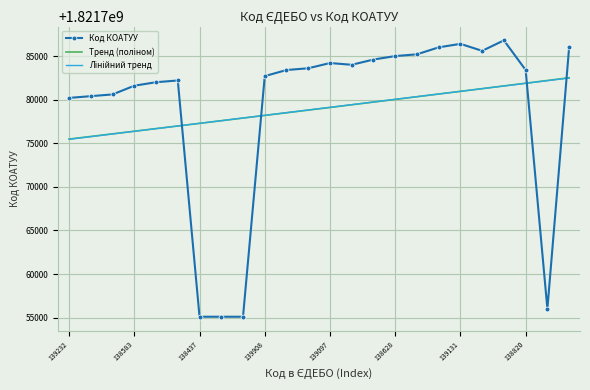

What position from the right is 138820?

3